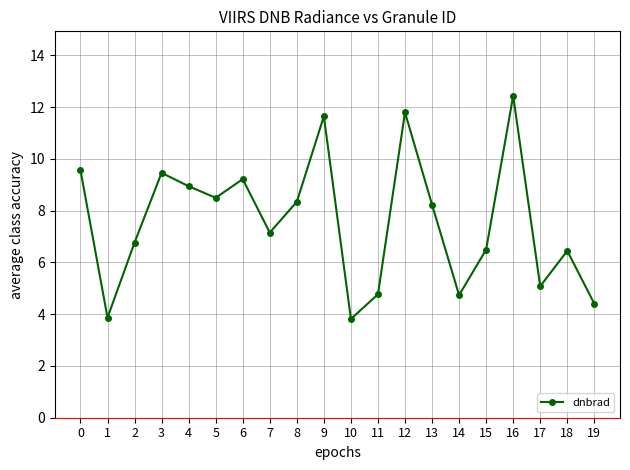

How many categories are shown in the chart?

20